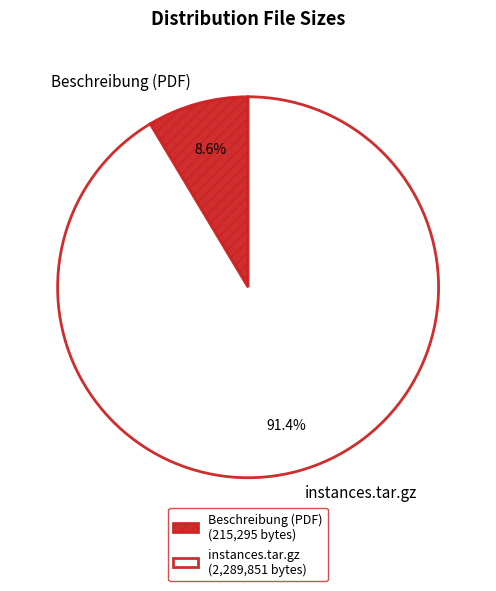

To the nearest percent, what is the difference between the largest and smallest slice percentages?

83%